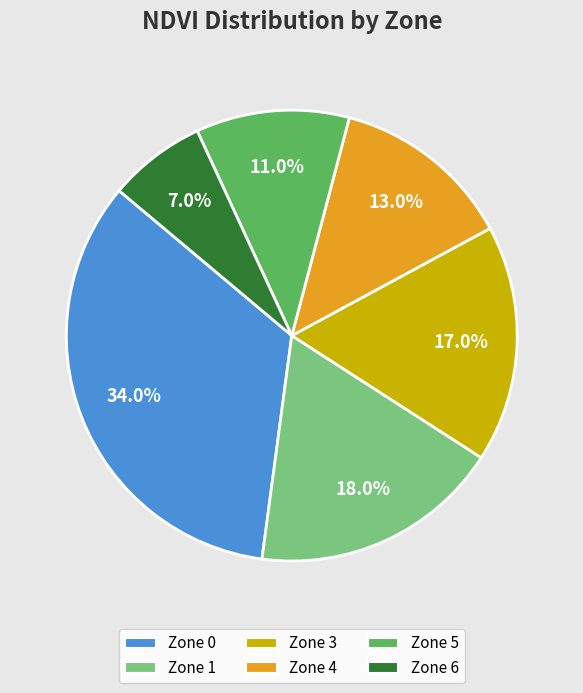

Is there any slice that represents more than half of the pie?

No